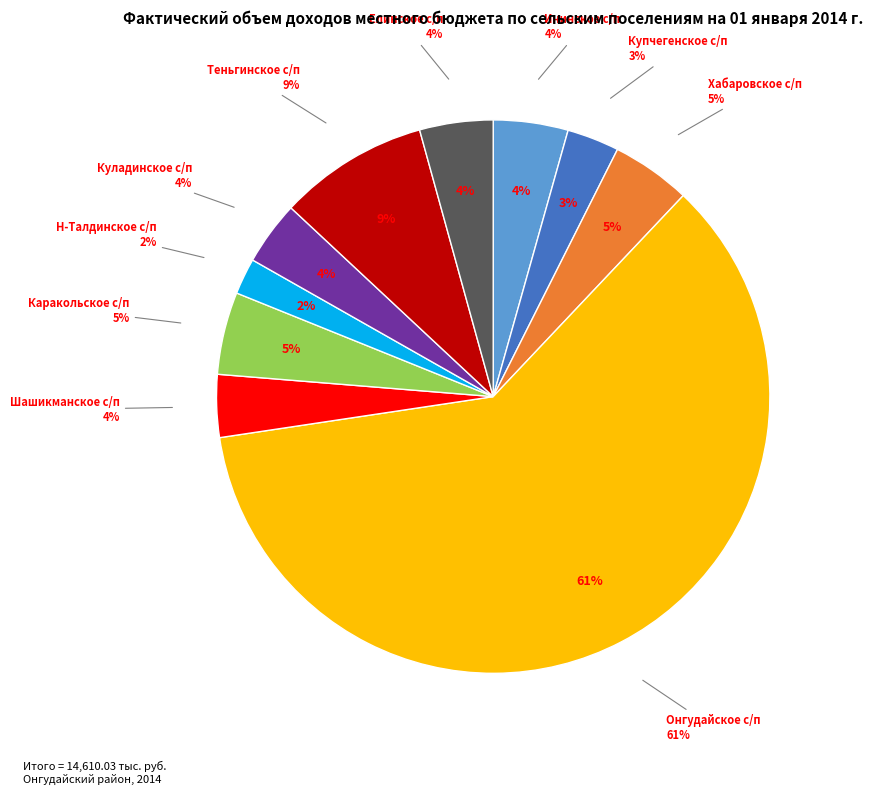

True or false: Онгудайское с/п accounts for 66% of the total.

False